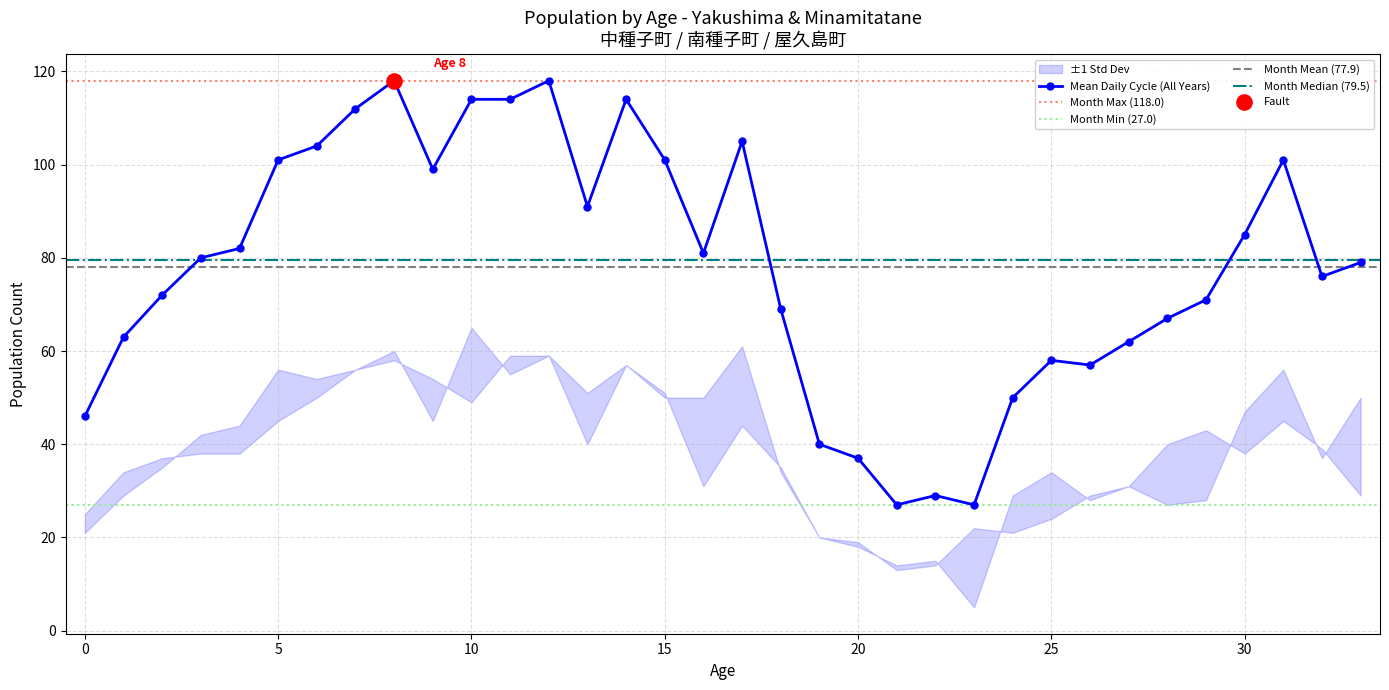

What is the lowest value of the Mean Daily Cycle (All Years) series?

27